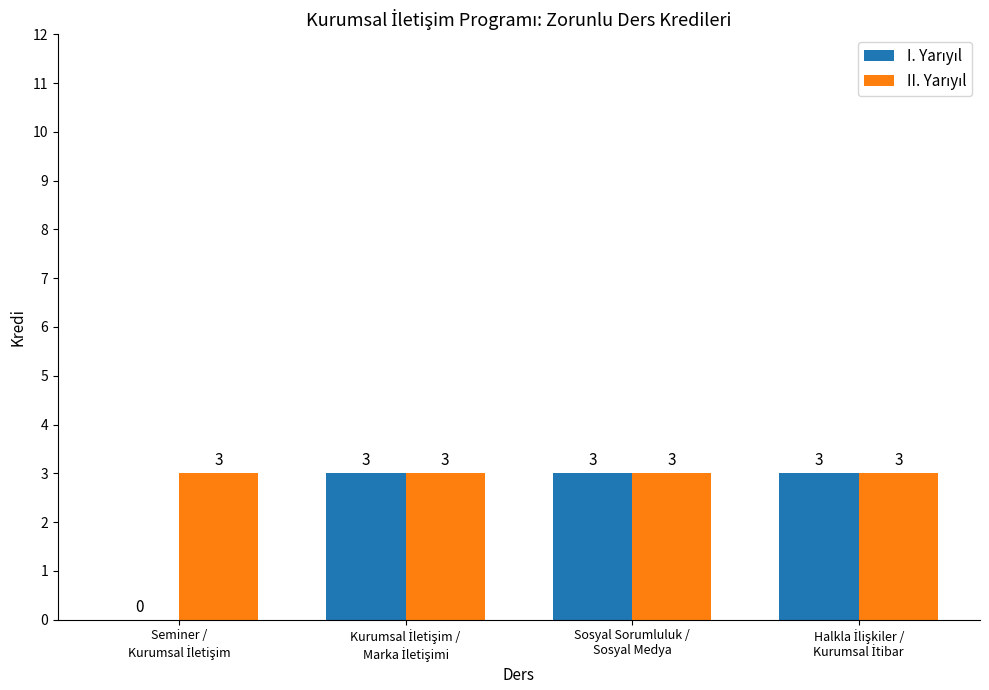

Which series has the widest spread of values?

I. Yarıyıl